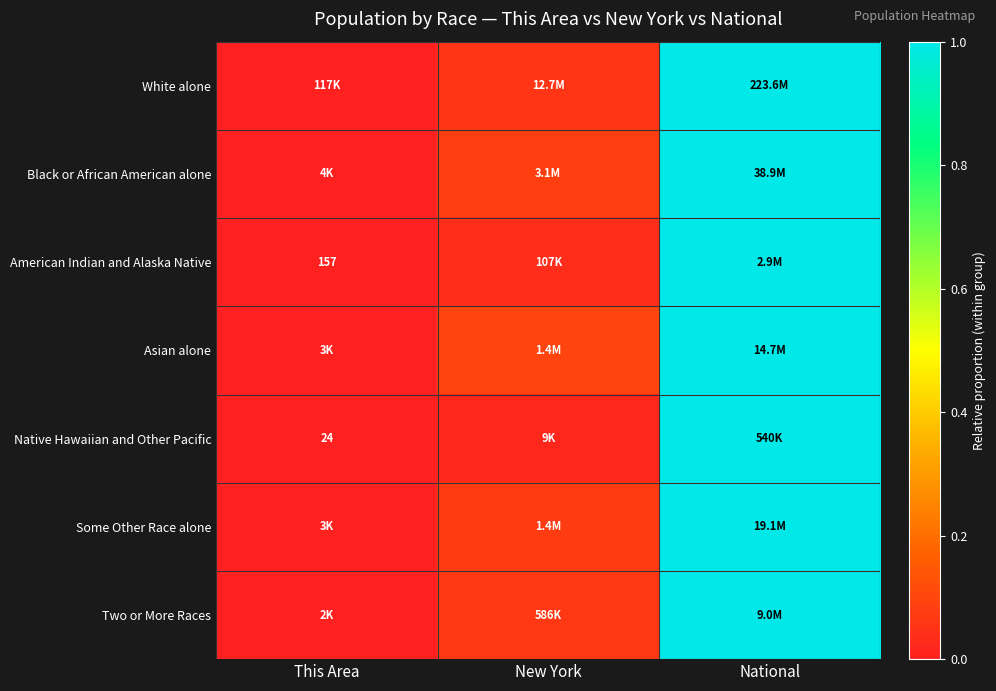

The value of Two or More Races at This Area is 0.0. True or false?

False